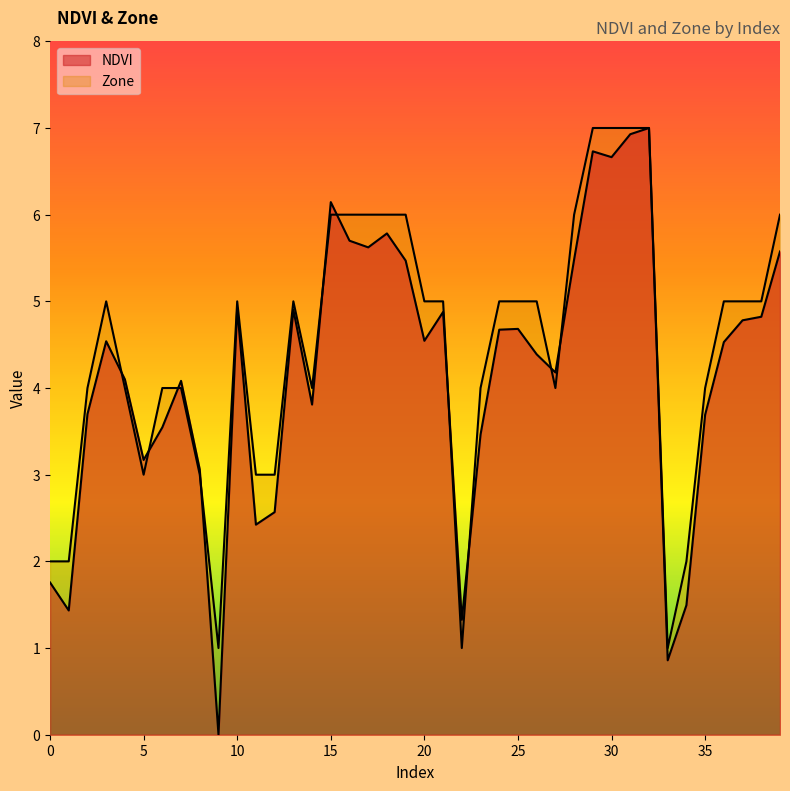

What is the difference between the maximum and minimum values in the NDVI series?

7.0